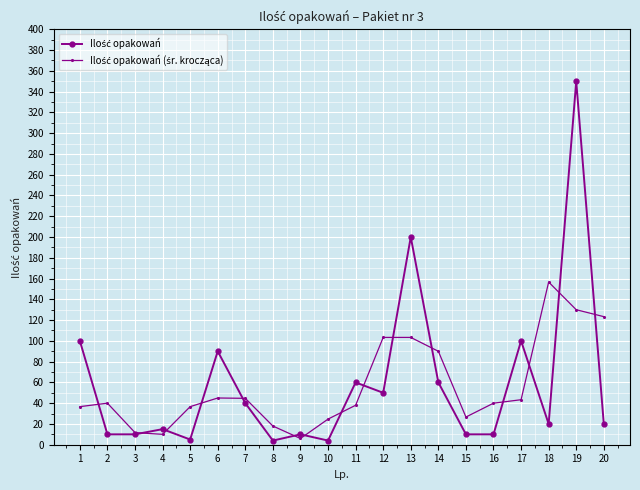

At which category is the sum across all series the highest?

19